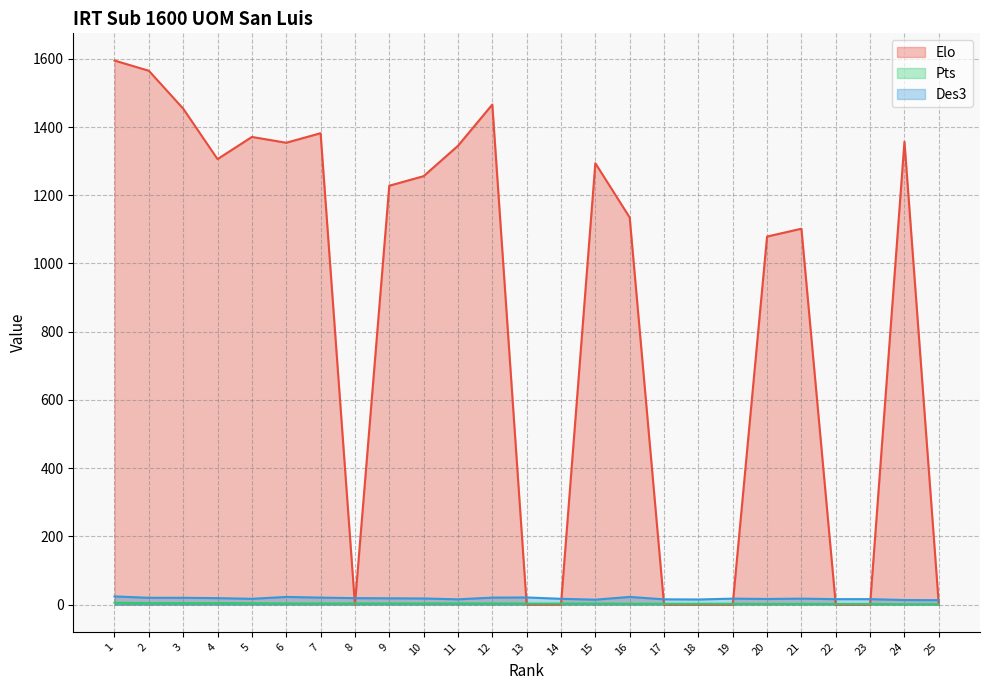

How many positive values does the Elo series have?

16